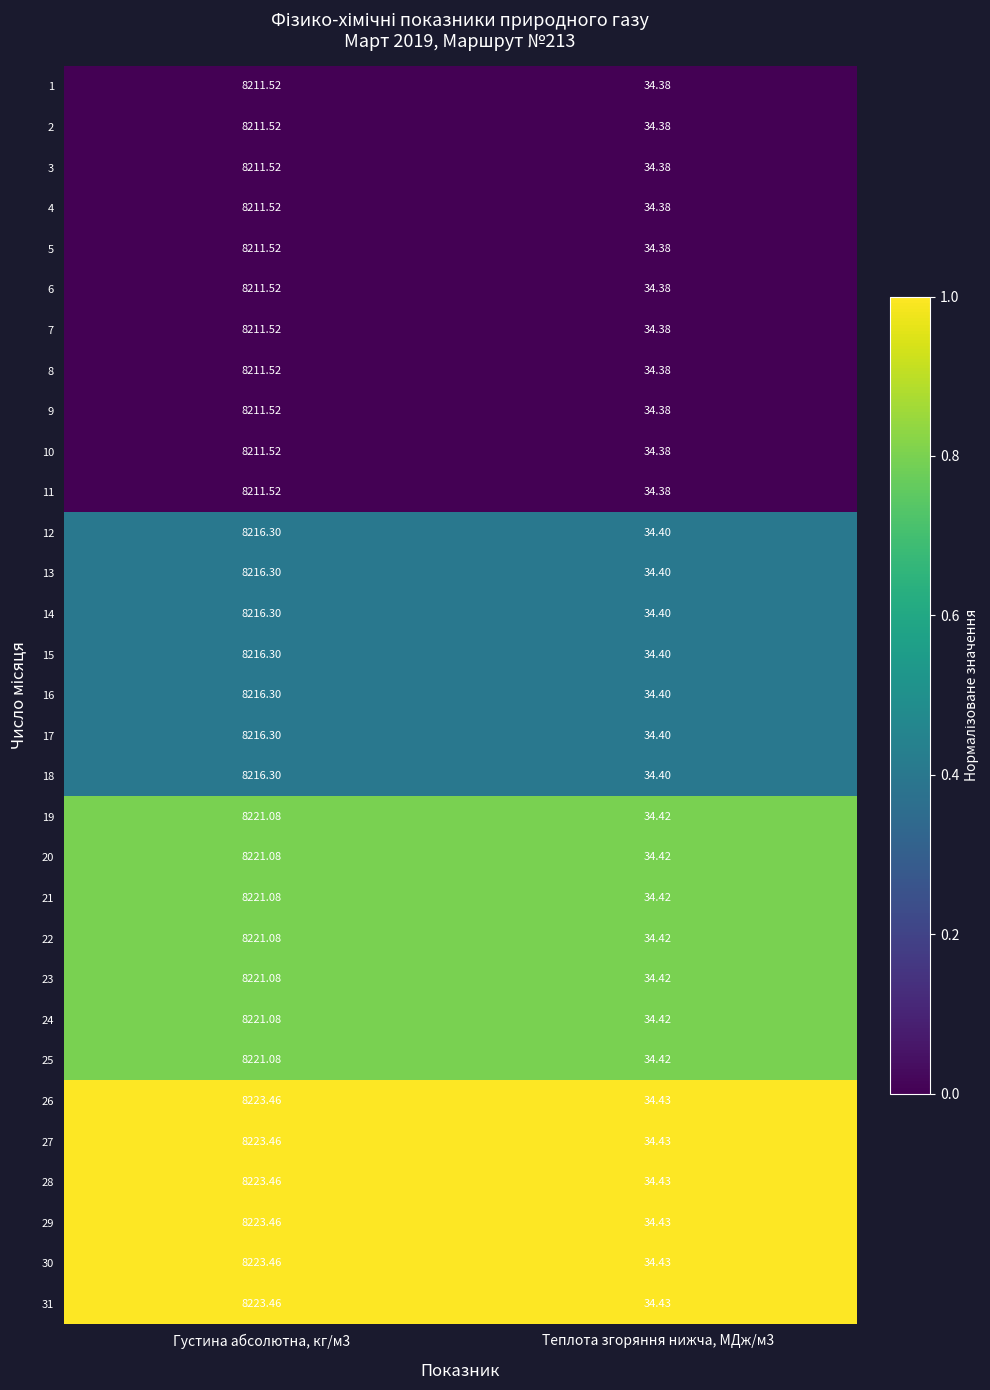

Is the value of 7 at Теплота згоряння нижча, МДж/м3 greater than the value of 5 at Густина абсолютна, кг/м3?

No